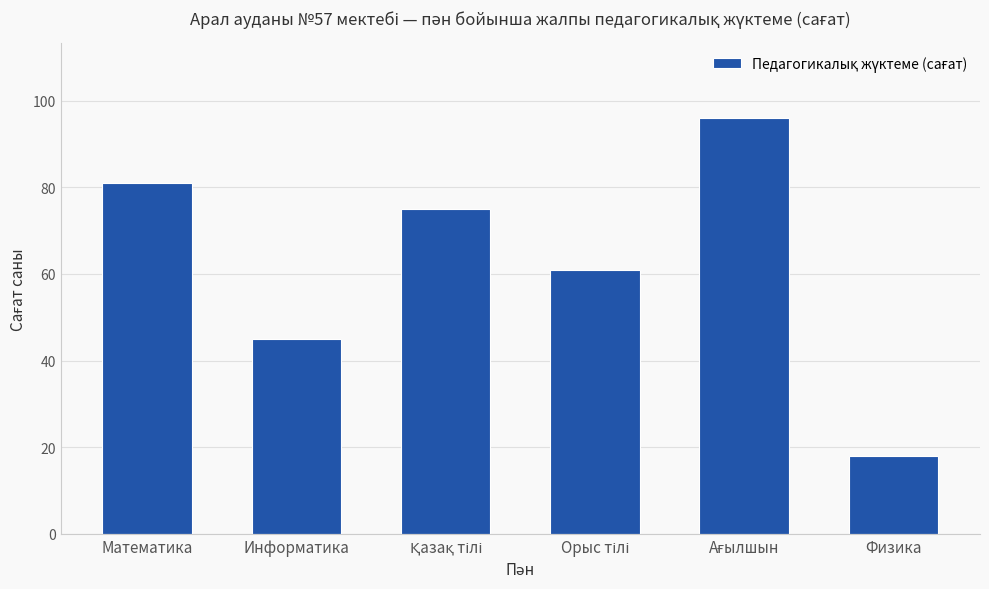

What is the change in value from Математика to Информатика?

-36